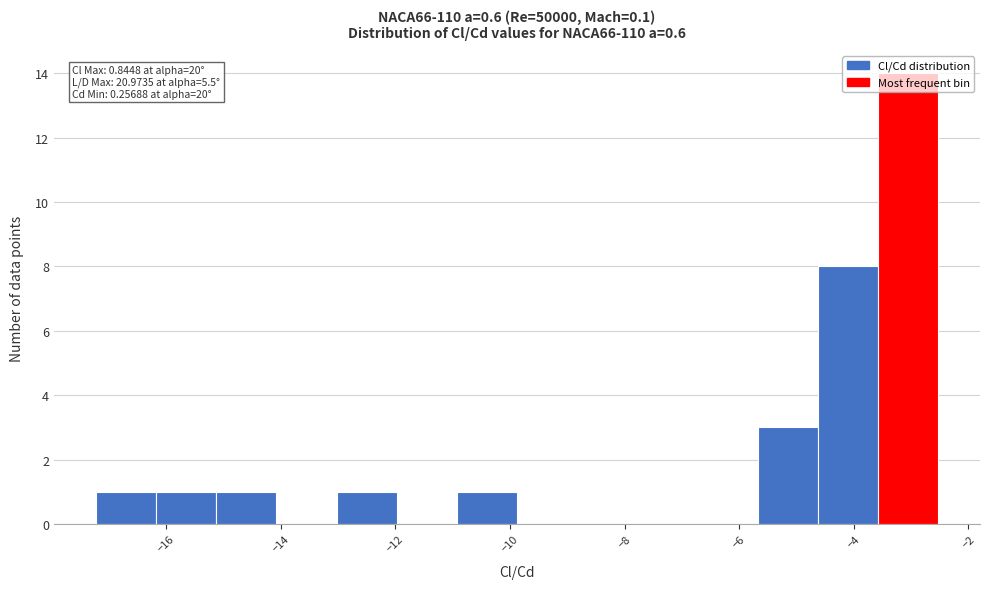

Over which range of the x-axis is the bar tallest?

-3.6 to -2.6